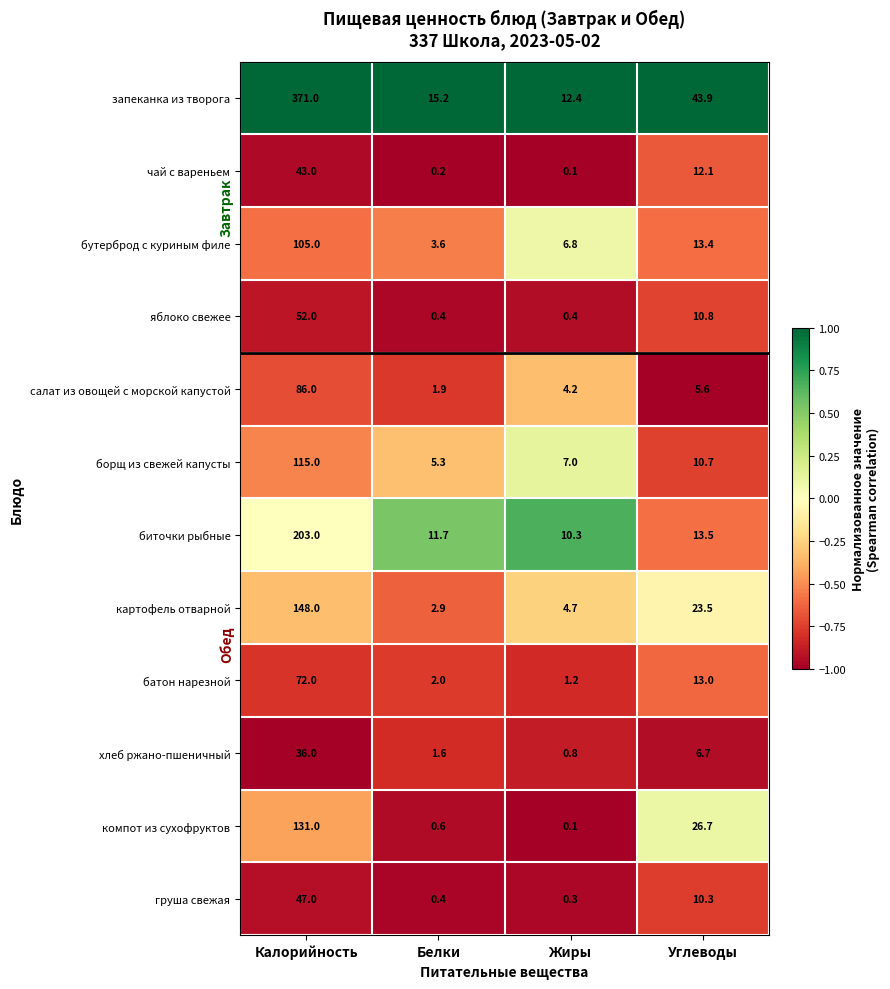

Is it true that чай с вареньем equals 12.1 at Углеводы?

True